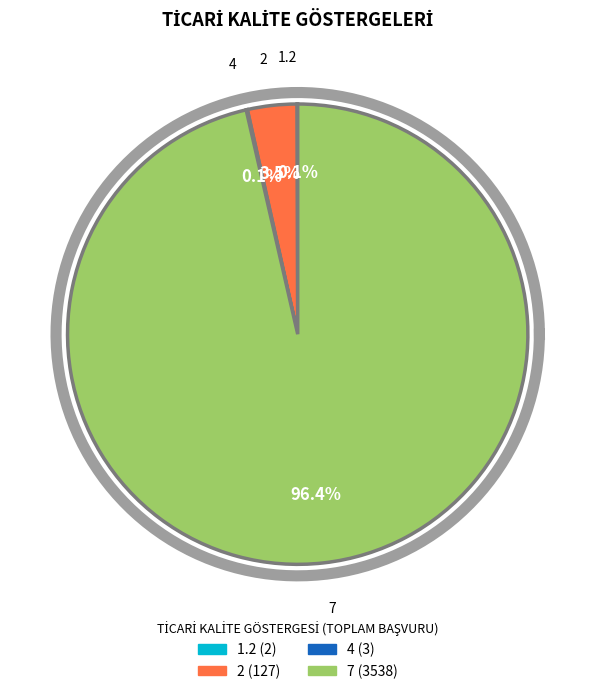

How many segments does this pie chart have?

4